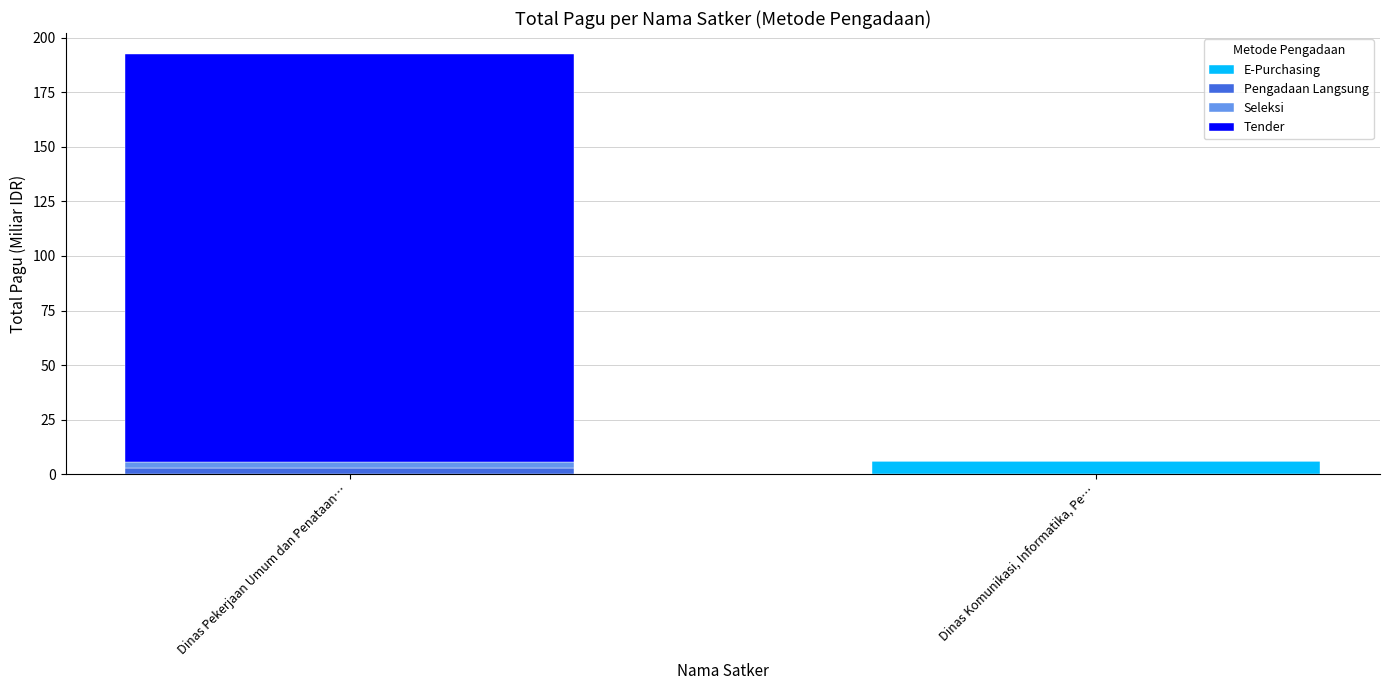

True or false: E-Purchasing has a value of 0.0 at Dinas Pekerjaan Umum dan Penataan….

True